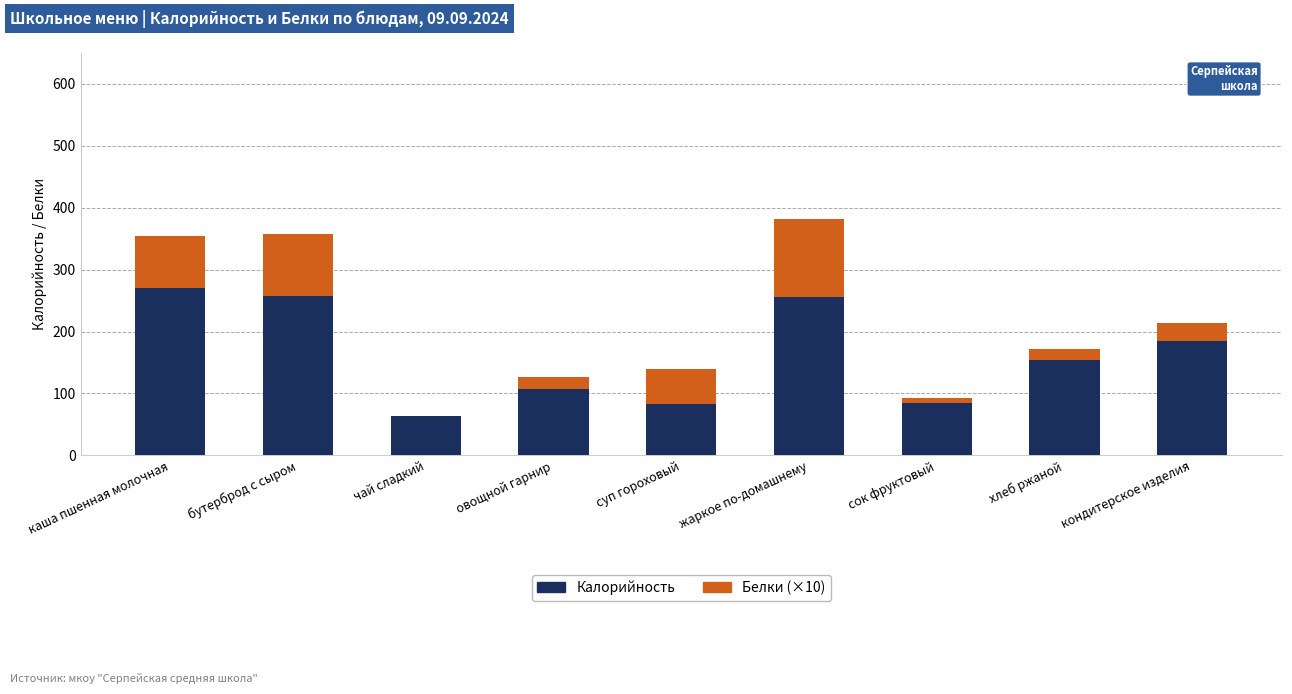

What is the maximum value for Калорийность?

270.6